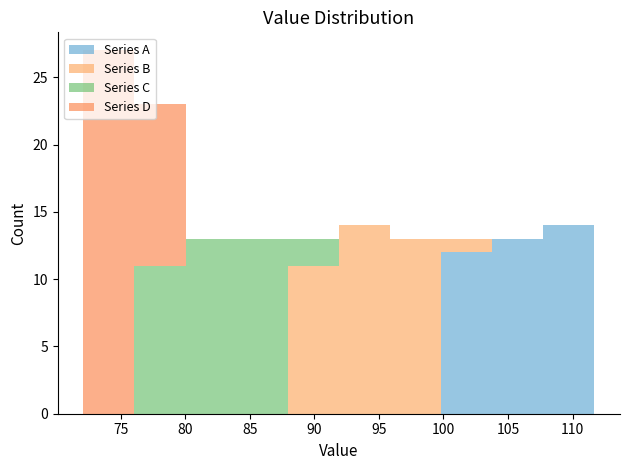

Which range on the x-axis has the tallest stacked bar (by total height)?

72.0 to 76.0